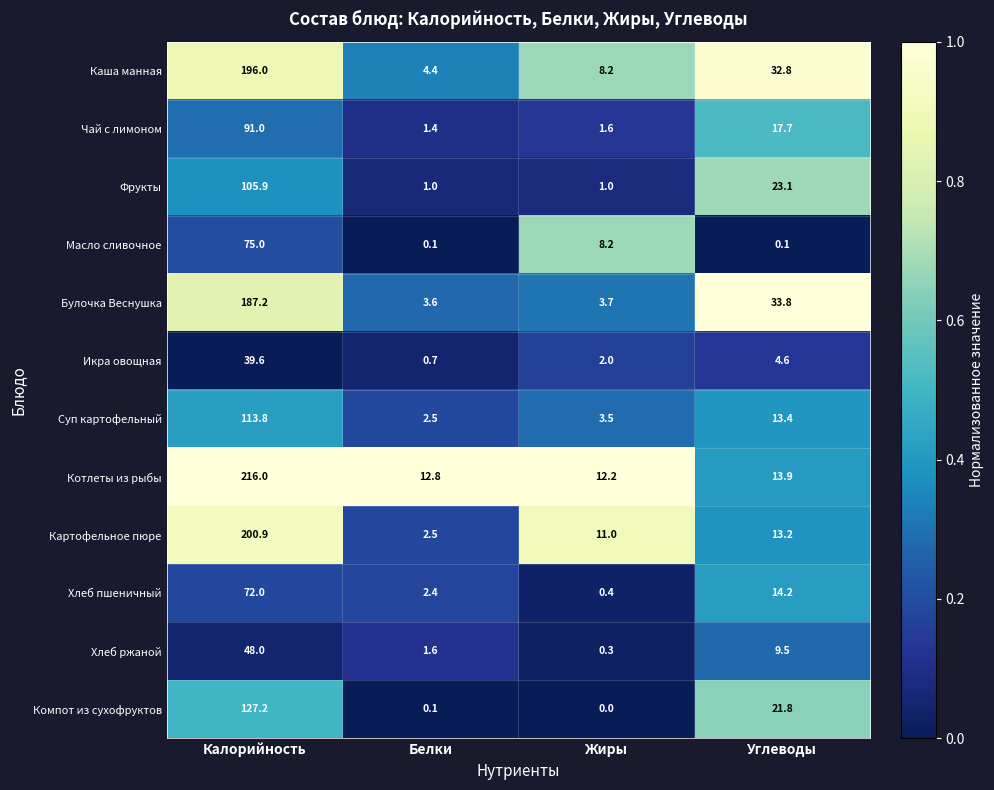

What is the sum of all Каша манная values?

241.4